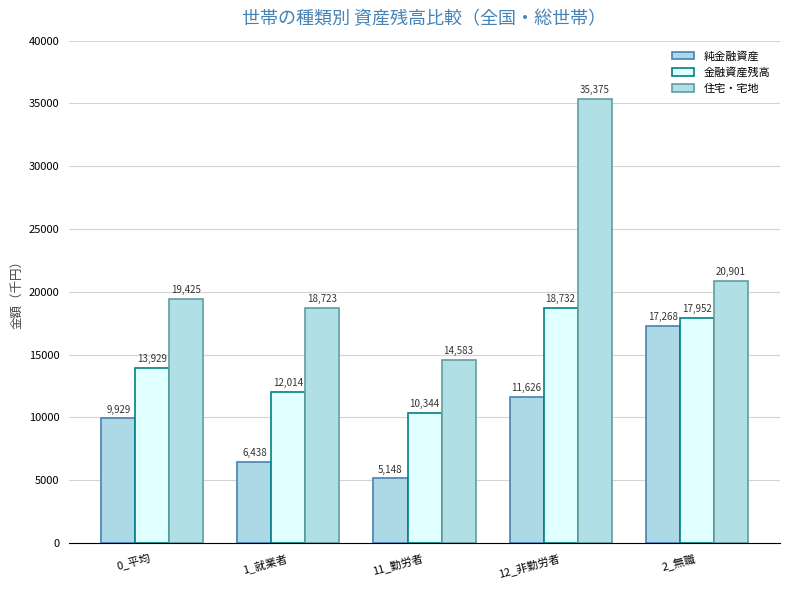

Rank the categories by 金融資産残高 value from lowest to highest.

11_勤労者, 1_就業者, 0_平均, 2_無職, 12_非勤労者